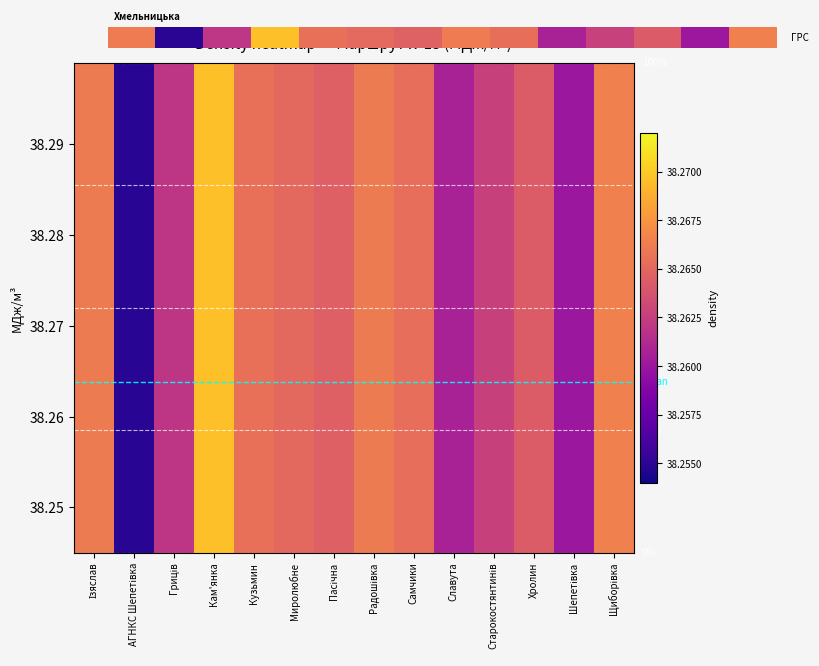

True or false: the data shows 38.3 at Славута.

True